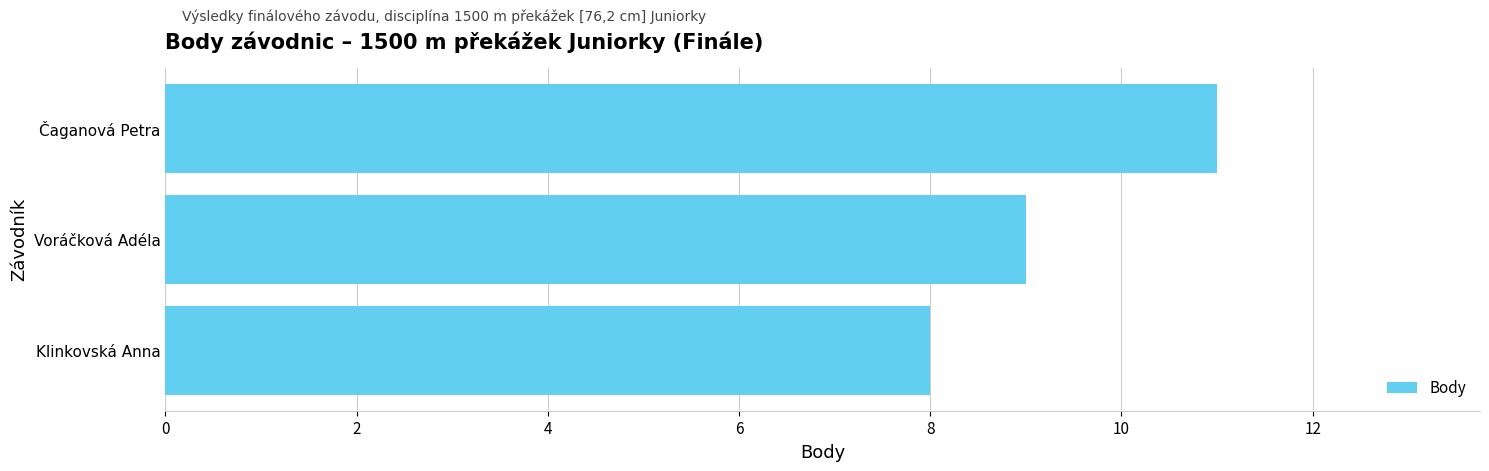

True or false: the data shows 8 at Klinkovská Anna.

True